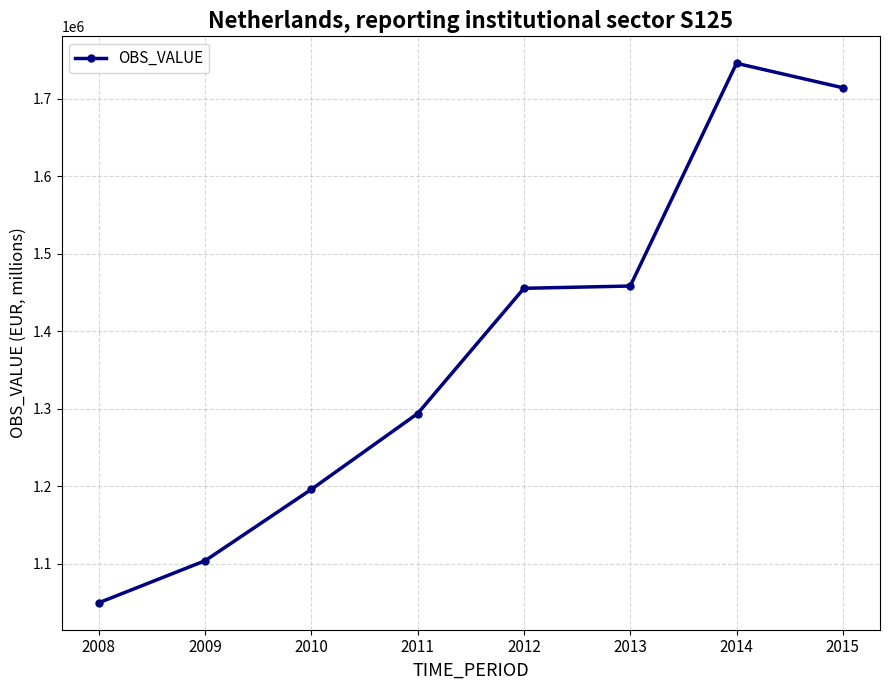

What is the value of the 7th point from the left?

1745541